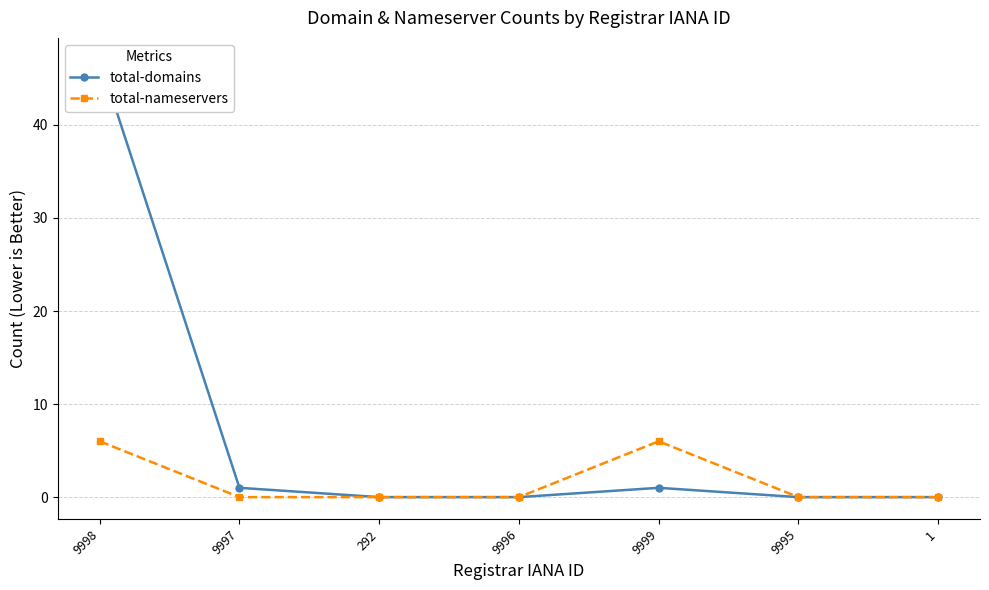

At how many categories does at least one series exceed 38?

1